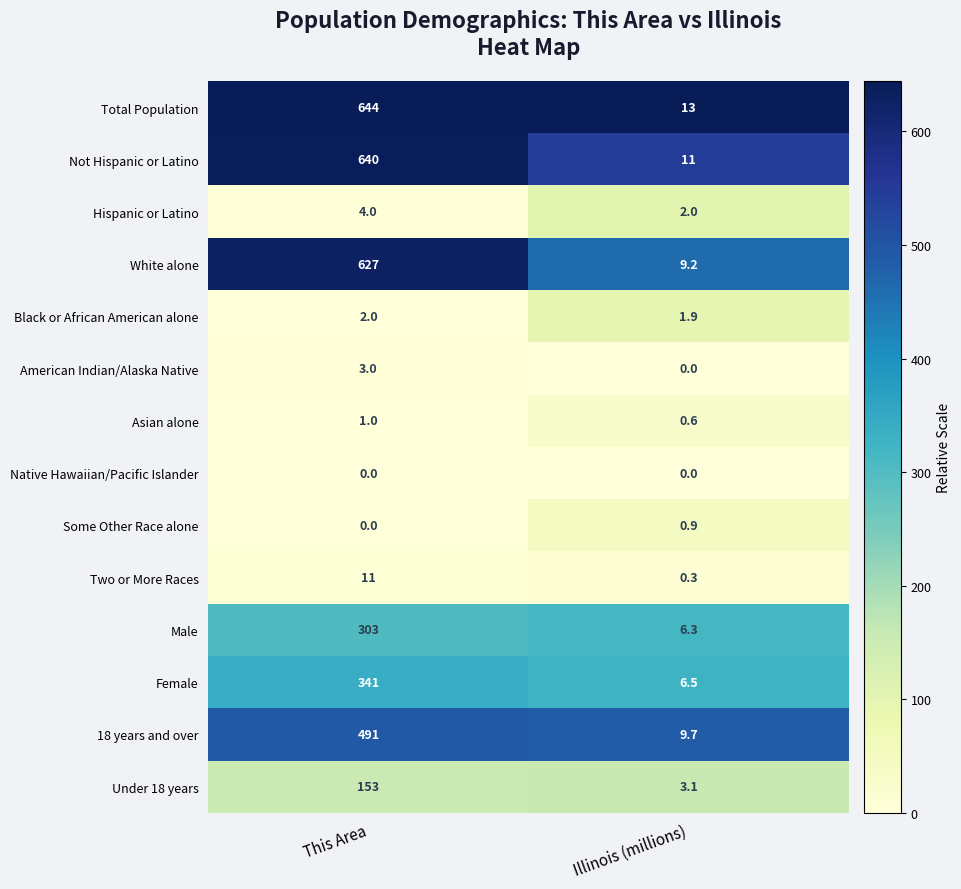

Reading right to left, list all the values displayed in this chart.

Total Population: 13.0	644.0
Not Hispanic or Latino: 11.0	640.0
Hispanic or Latino: 2.0	4.0
White alone: 9.2	627.0
Black or African American alone: 1.9	2.0
American Indian/Alaska Native: 0.0	3.0
Asian alone: 0.6	1.0
Native Hawaiian/Pacific Islander: 0.0	0.0
Some Other Race alone: 0.9	0.0
Two or More Races: 0.3	11.0
Male: 6.3	303.0
Female: 6.5	341.0
18 years and over: 9.7	491.0
Under 18 years: 3.1	153.0